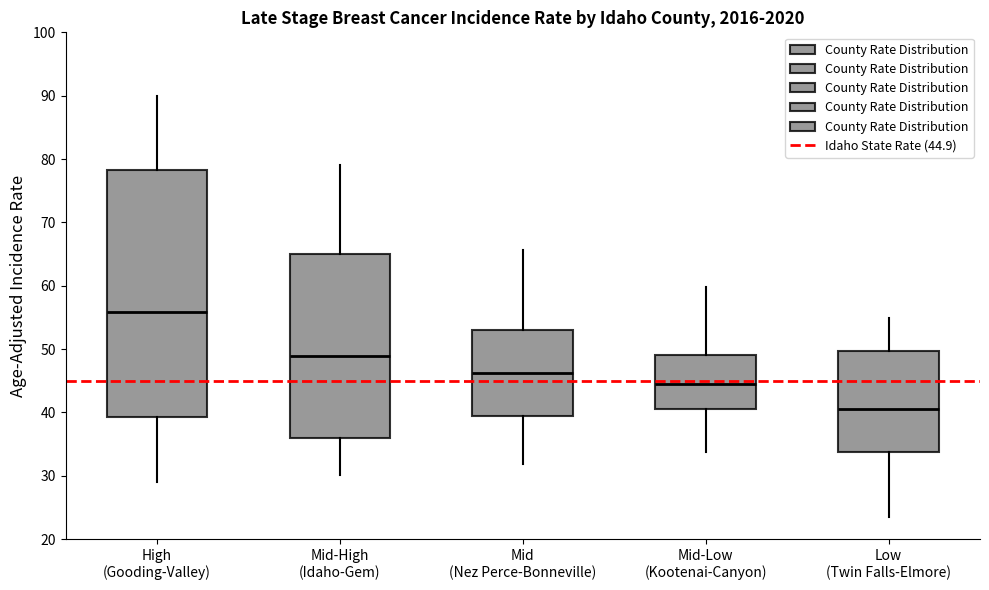

Comparing the boxes themselves (not the whiskers), which one is the tallest?

High (Gooding-Valley)